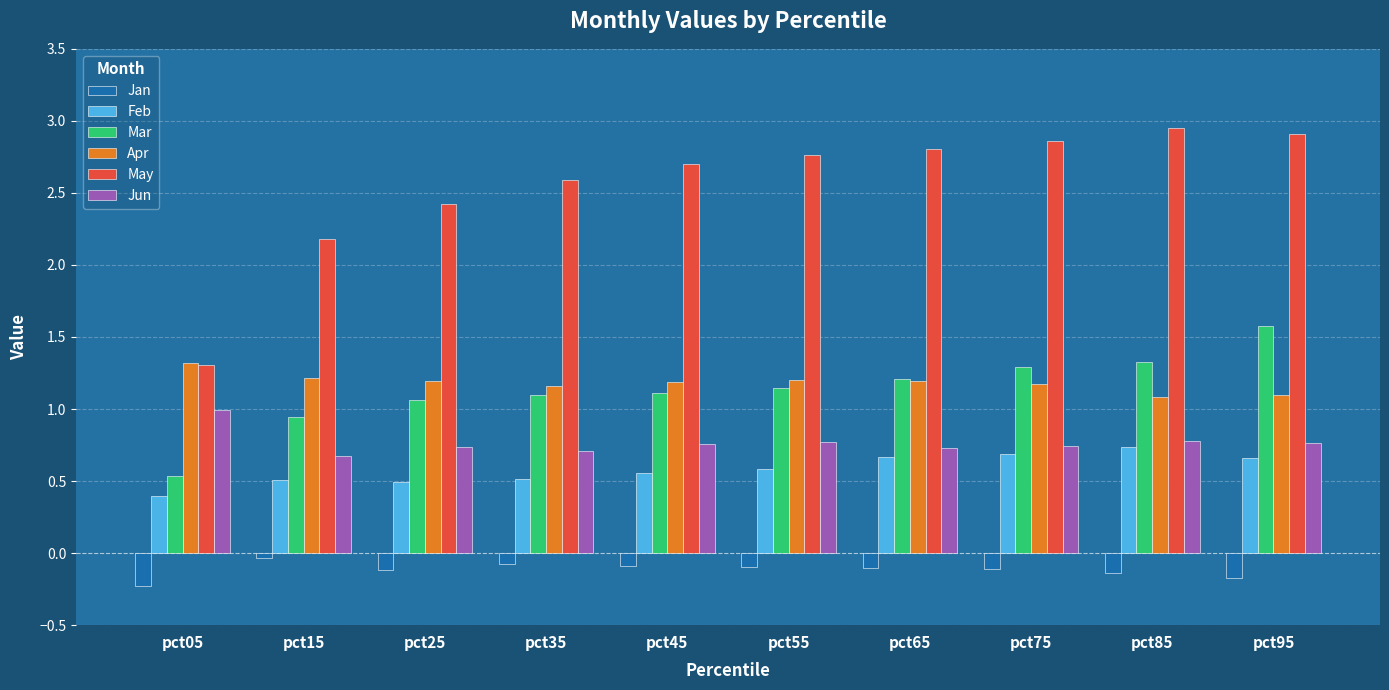

What is the minimum value shown in the chart?

-0.2